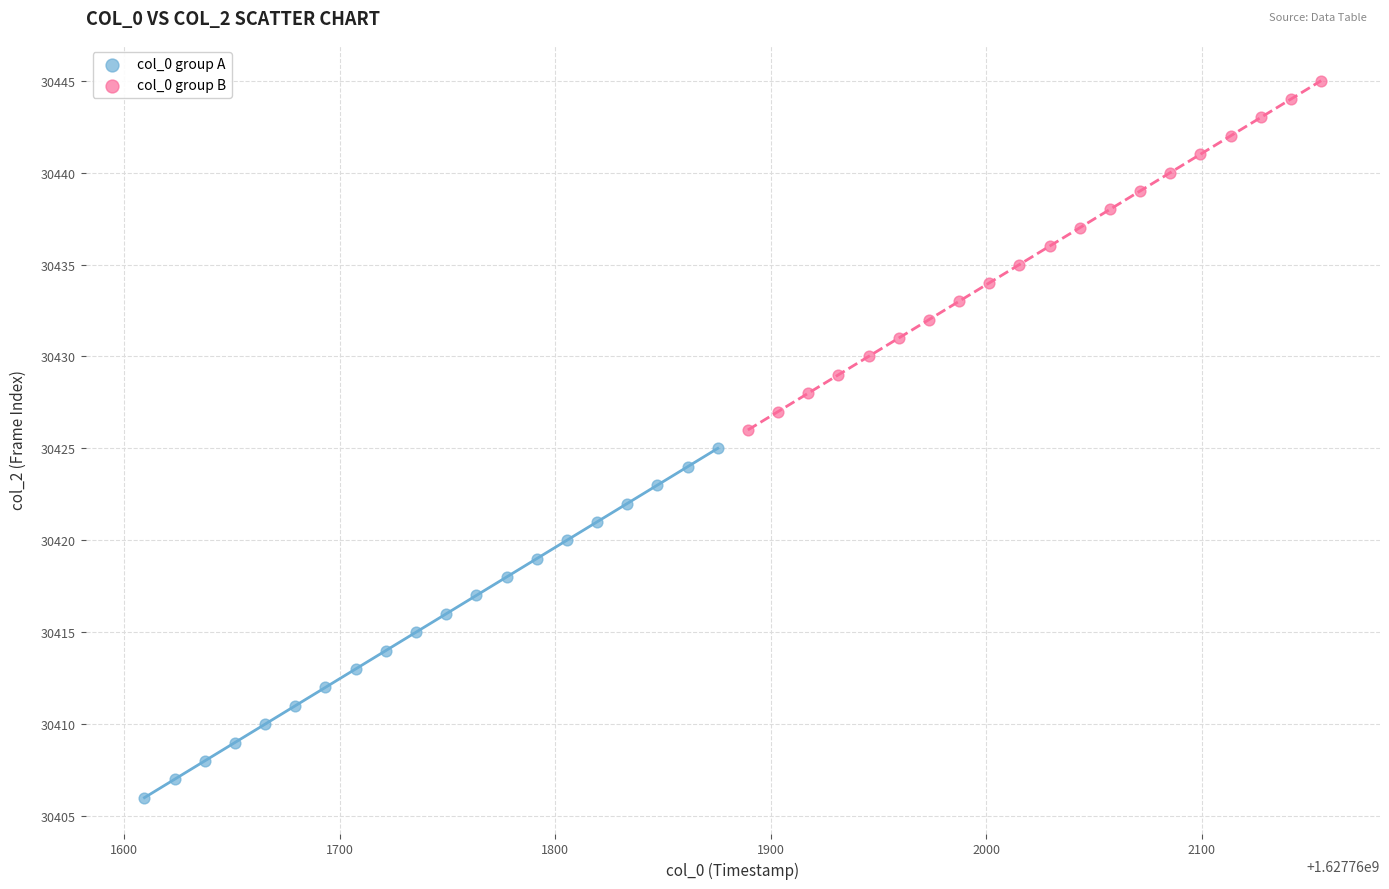

Which series reaches the minimum Y coordinate?

col_0 group A